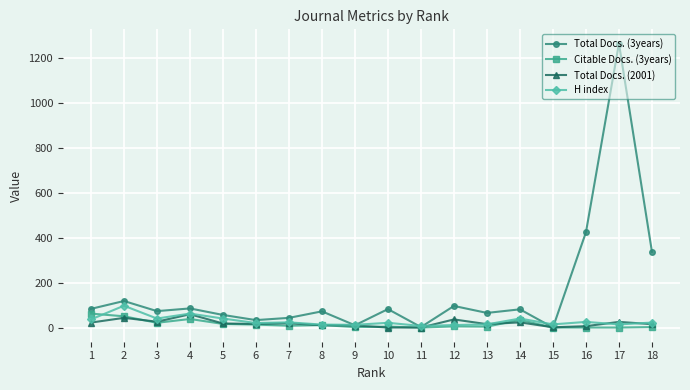

At which category does H index reach its first local peak?

2